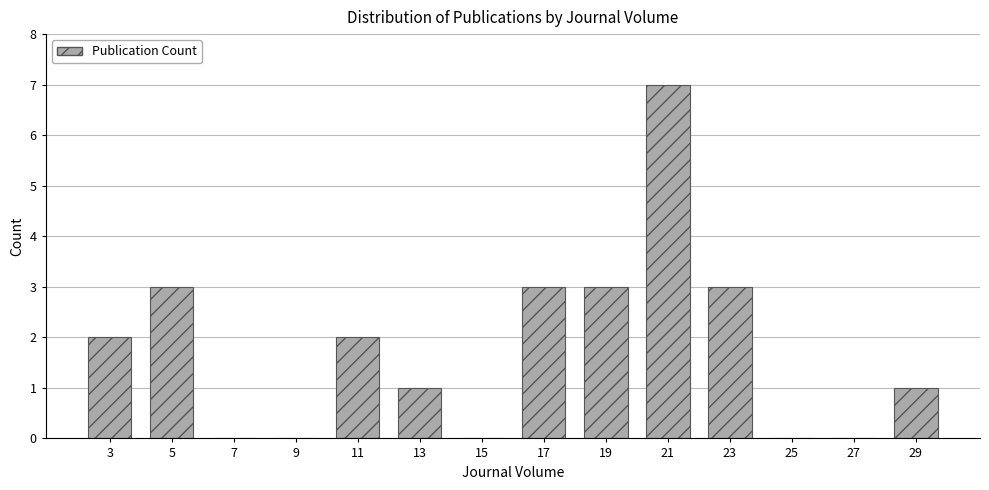

Reading left to right, transcribe all the data shown in this chart.

3=2	5=3	7=0	9=0	11=2	13=1	15=0	17=3	19=3	21=7	23=3	25=0	27=0	29=1